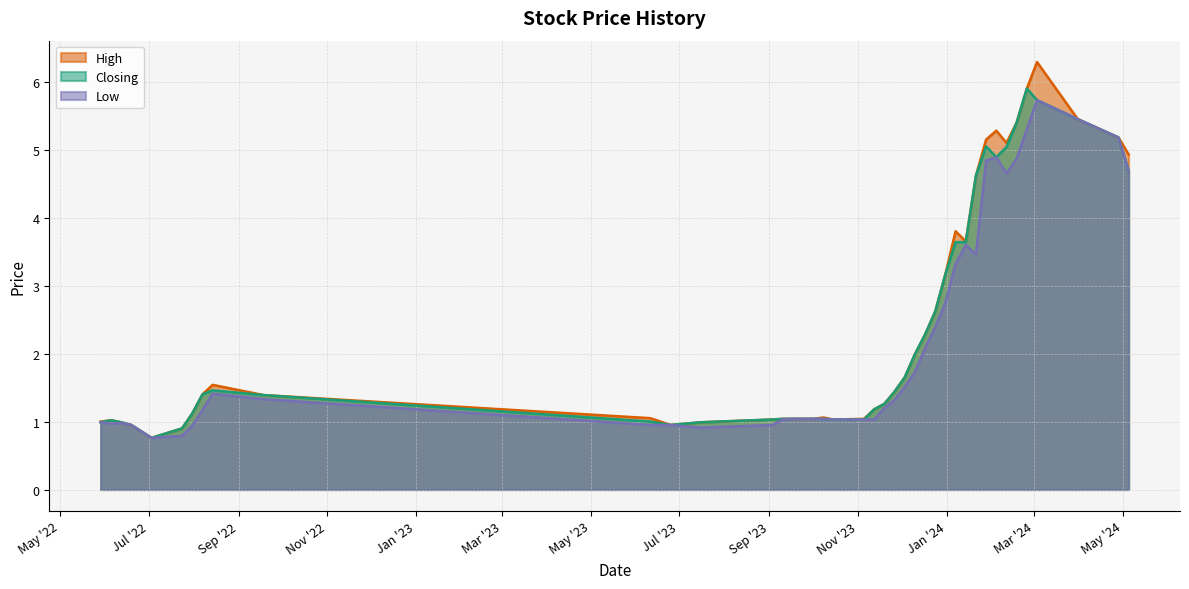

What is the maximum value shown in the chart?

6.3